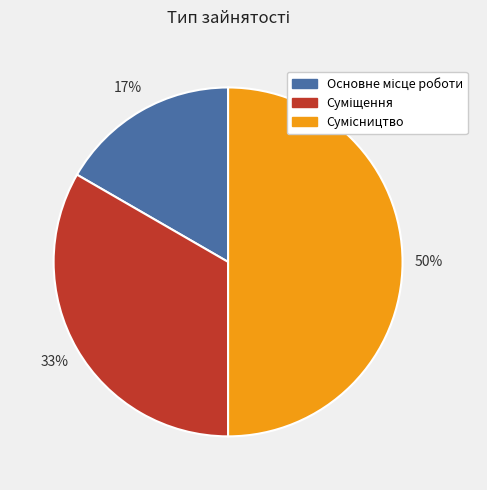

To the nearest percent, what is the average slice percentage?

33%